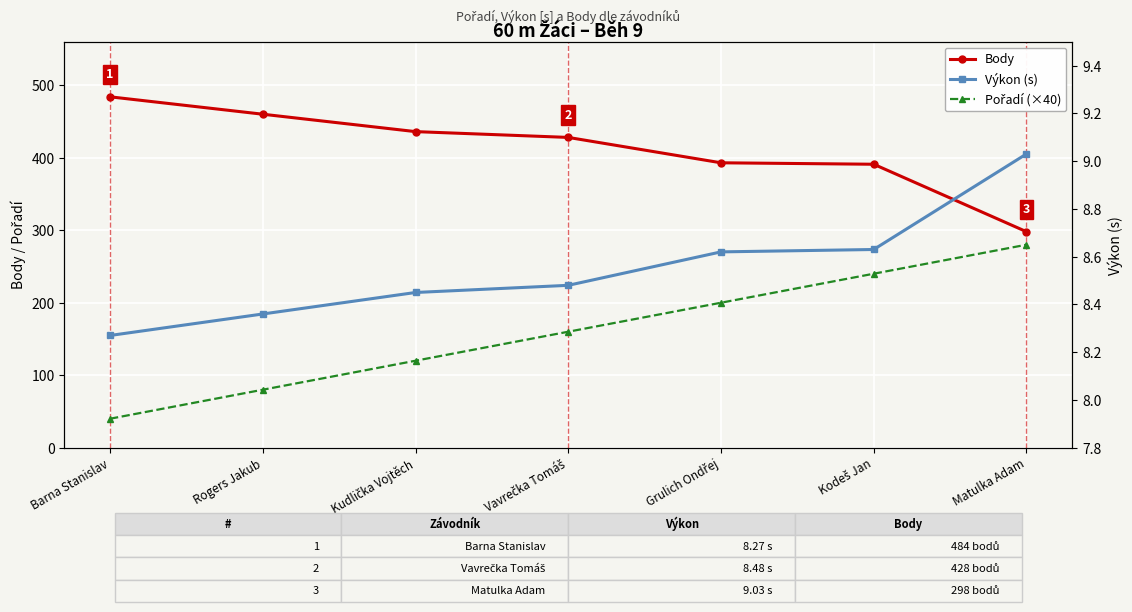

What is the value of the Výkon (s) point at the 6th from the left?

8.6